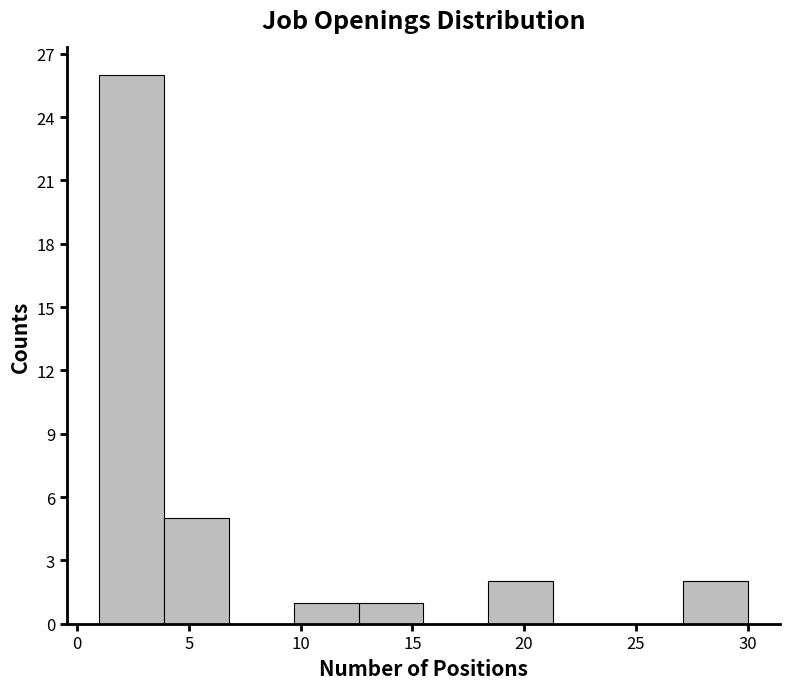

How tall is the bar that spans 1.0 to 3.9 on the x-axis? Neither the bar edges nor the heights are printed on the chart, so give them approximately, as read against the axes.

26